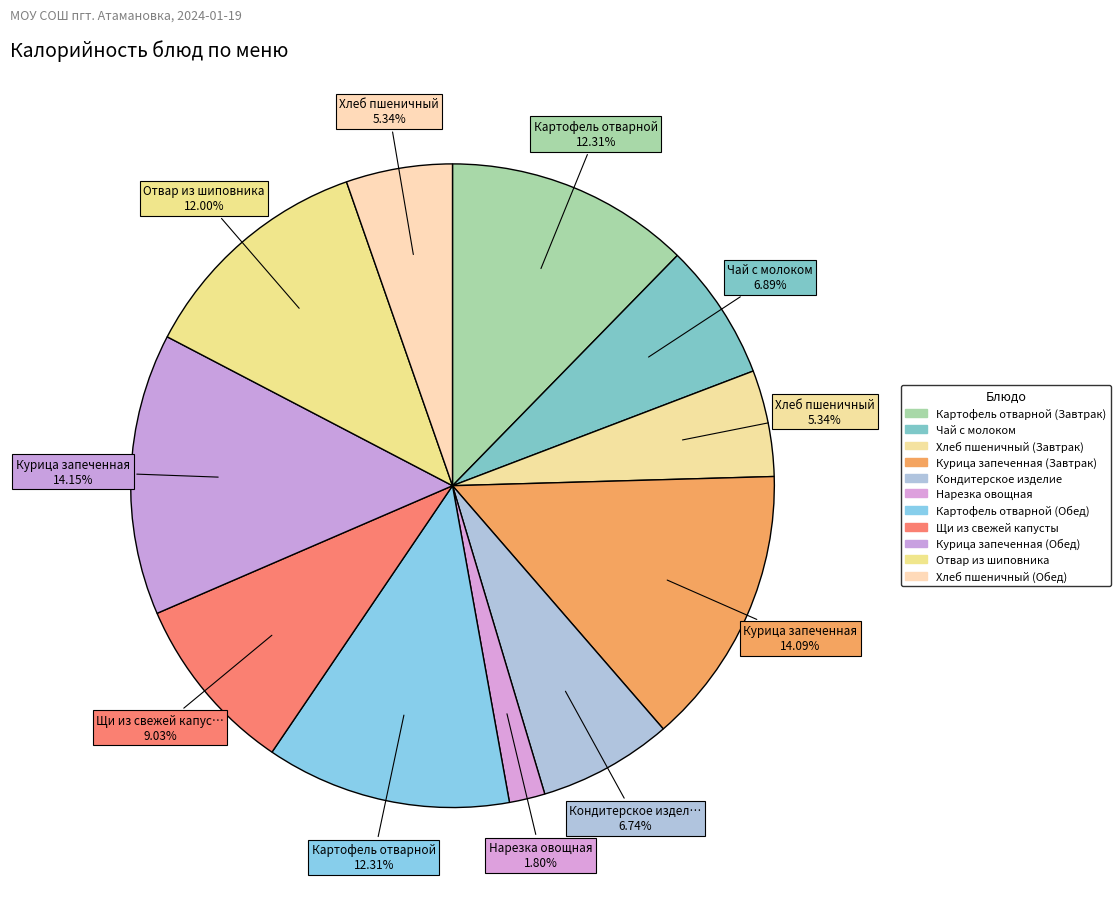

Is it true that Хлеб пшеничный (Обед) is 1% of the pie?

False